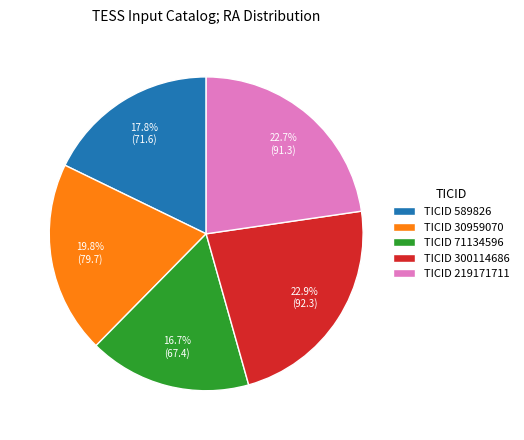

Approximately how many times larger is the value at TICID 30959070 compared to TICID 219171711?

0.9